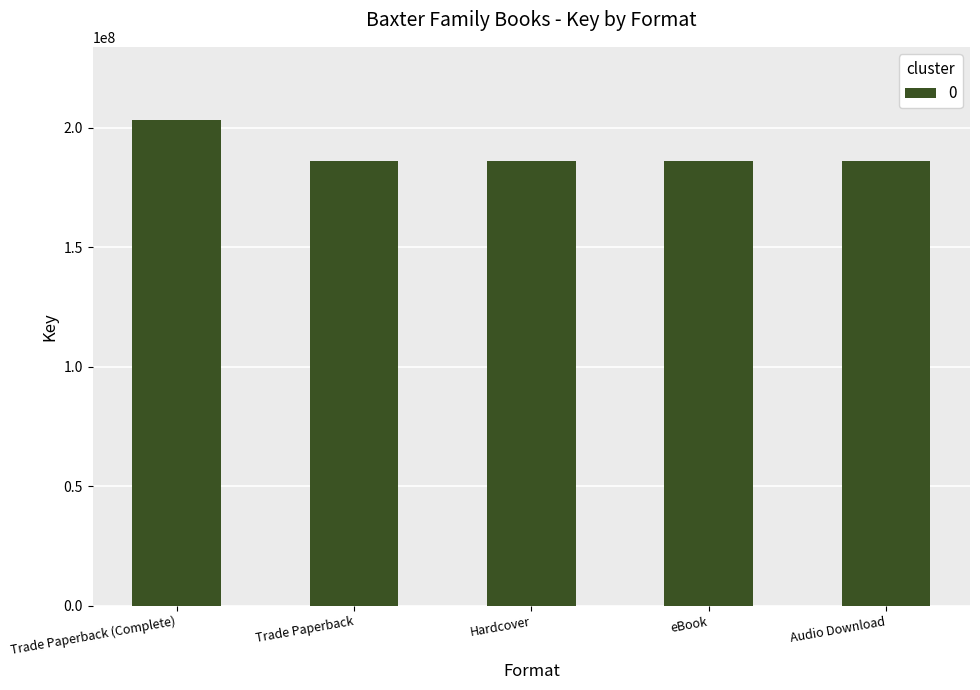

True or false: the data shows 185905445 at Hardcover.

True